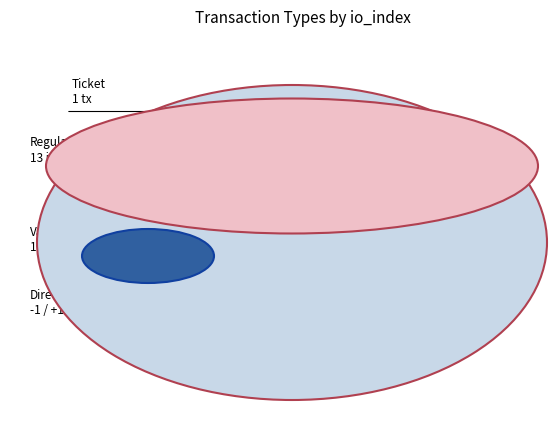

Is the sum of Regular and Ticket greater than half?

Yes